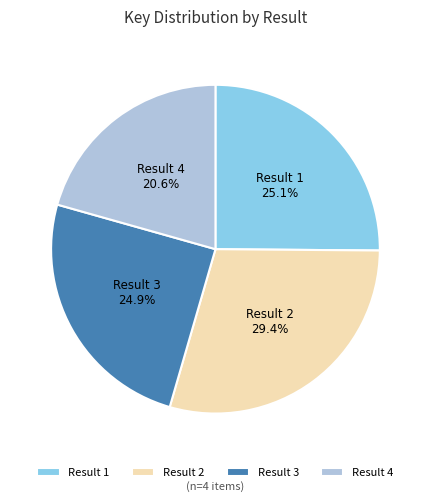

Count the number of slices in the pie.

4